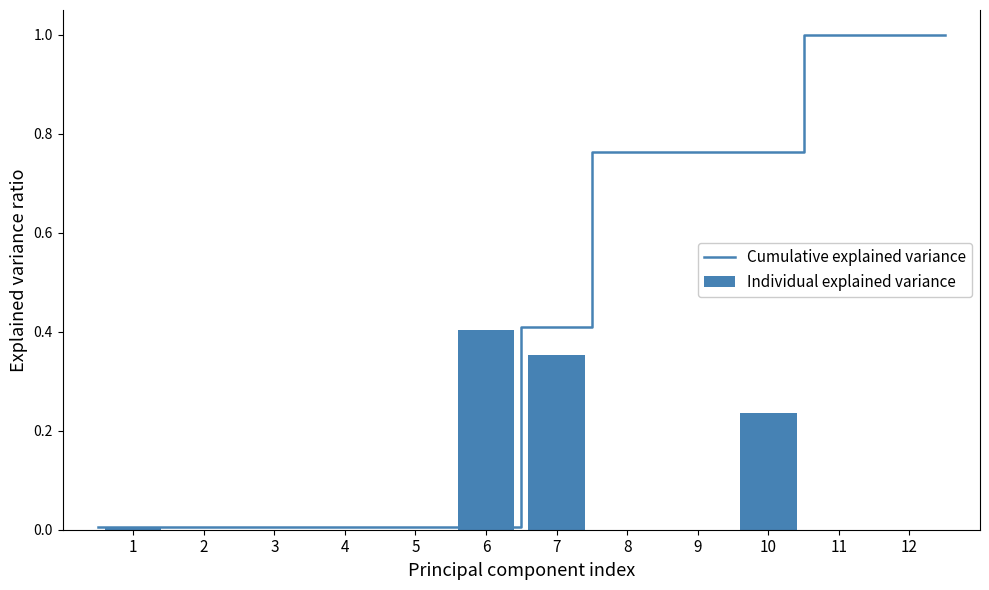

Are the bars grouped side by side (vs. stacked)?

No